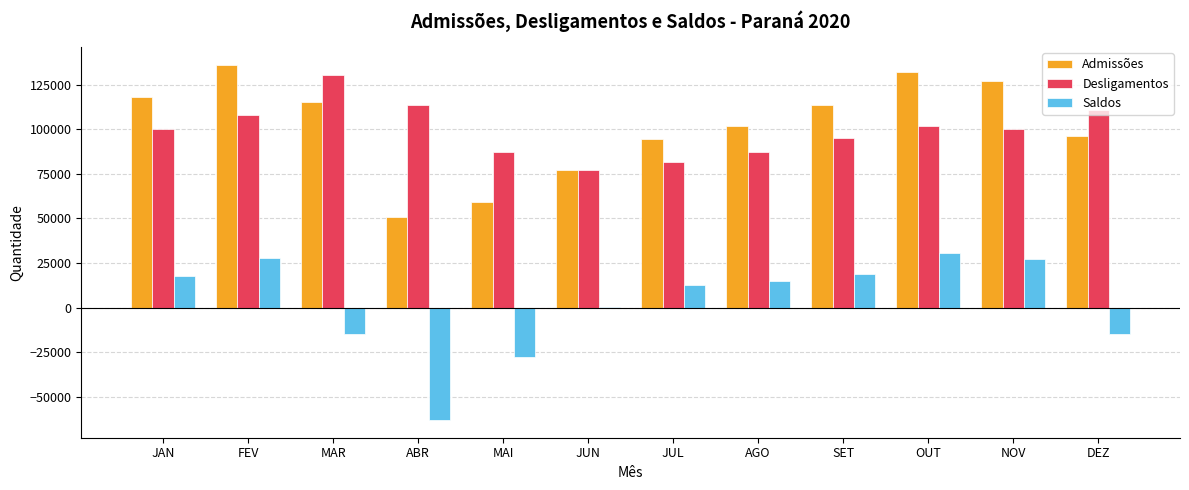

Where does the Saldos series first go above 14806?

JAN